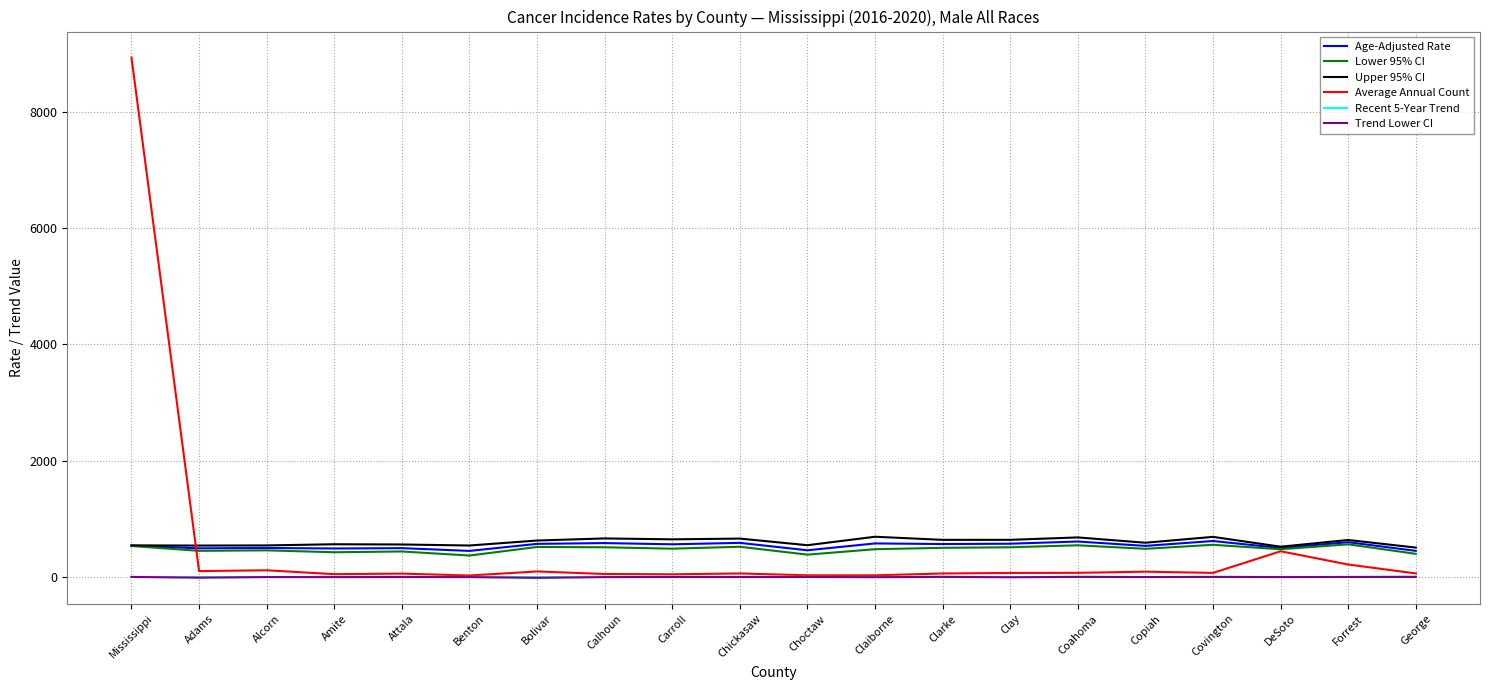

Is the value of Upper 95% CI at Forrest greater than the value of Lower 95% CI at Mississippi?

Yes